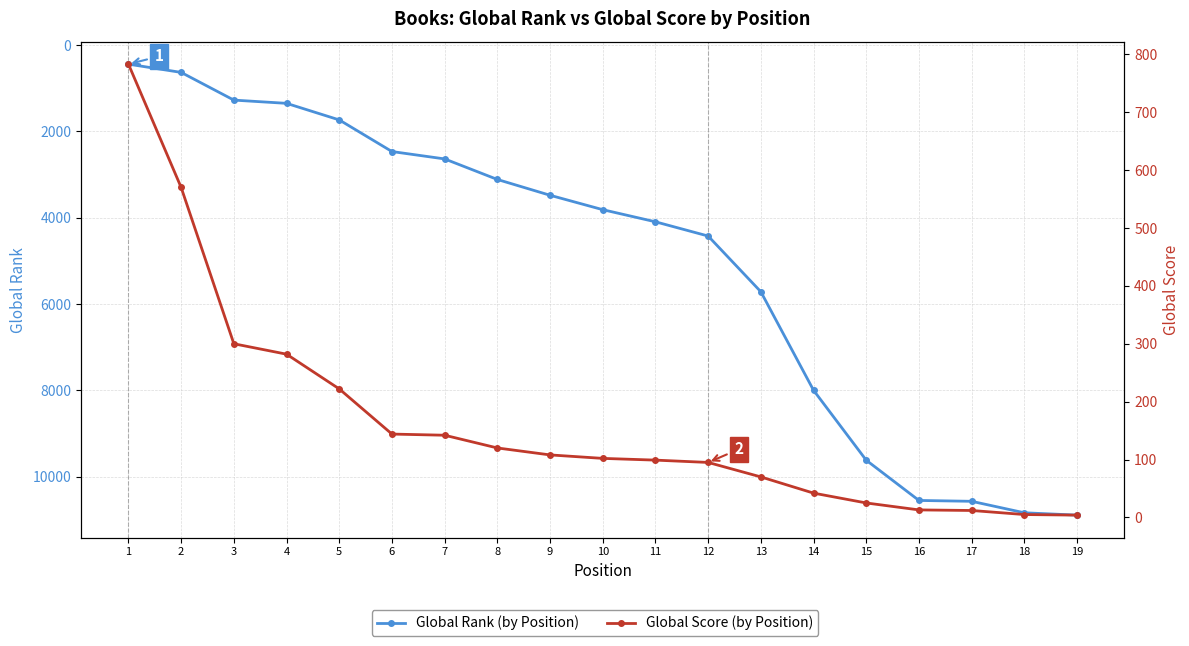

What are all the series names shown in the legend?

Global Rank, Global Score